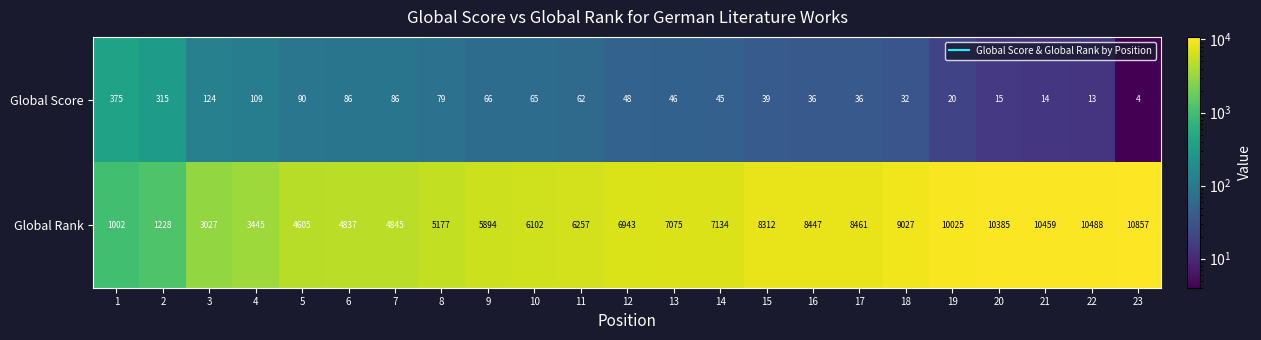

The value of Global Score at 22 is 18. True or false?

False